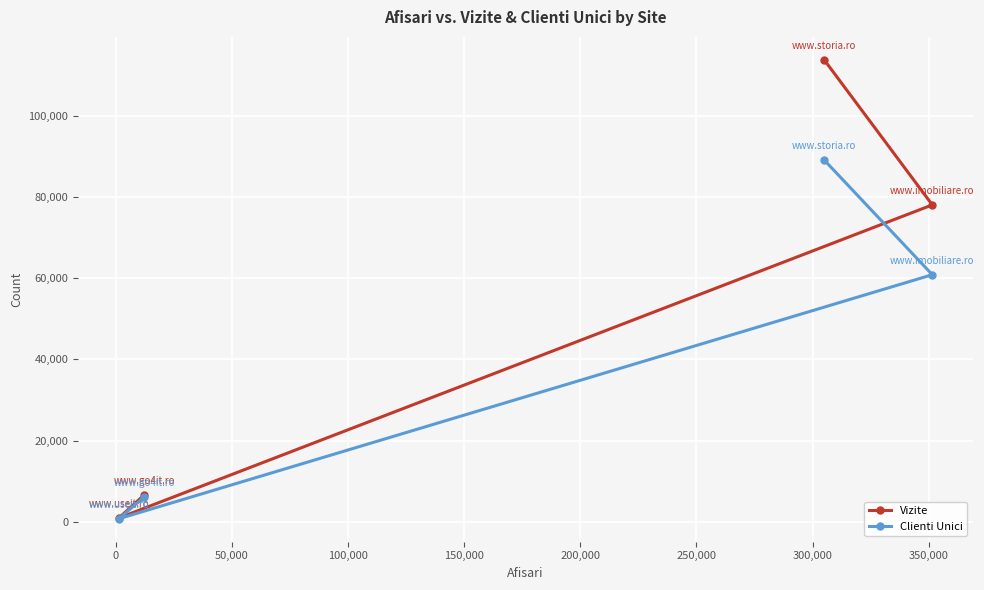

Which series has the largest range (max minus min)?

Vizite